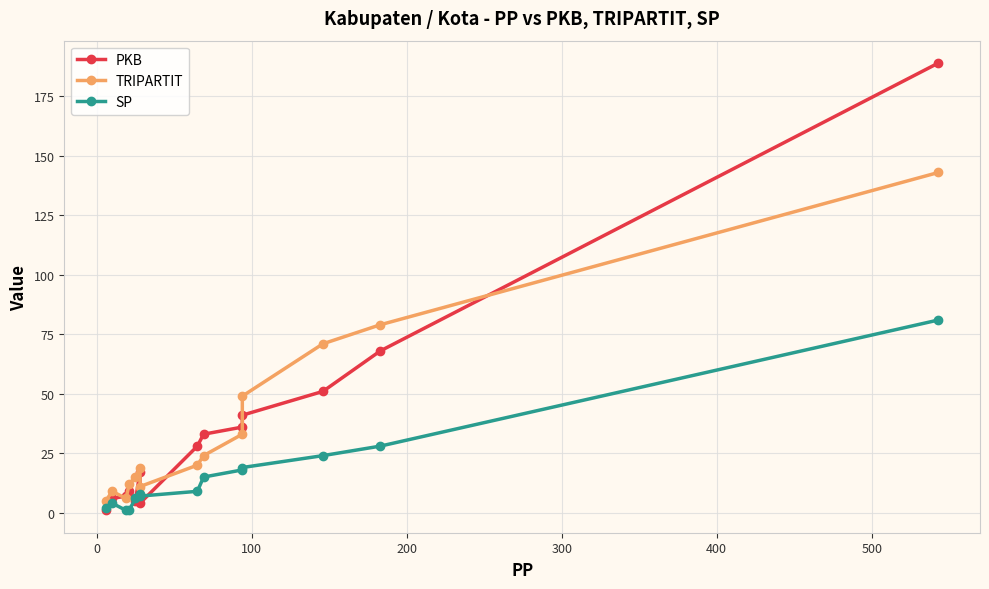

What is the lowest value of the SP series?

1